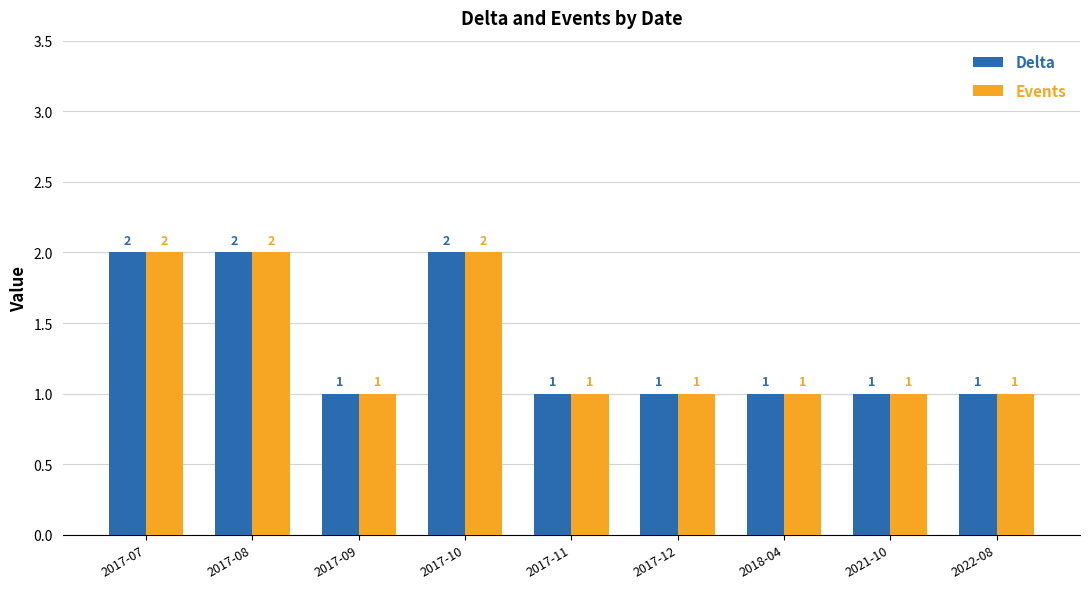

Reading left to right, list all the values displayed in this chart.

Delta: 2	2	1	2	1	1	1	1	1
Events: 2	2	1	2	1	1	1	1	1